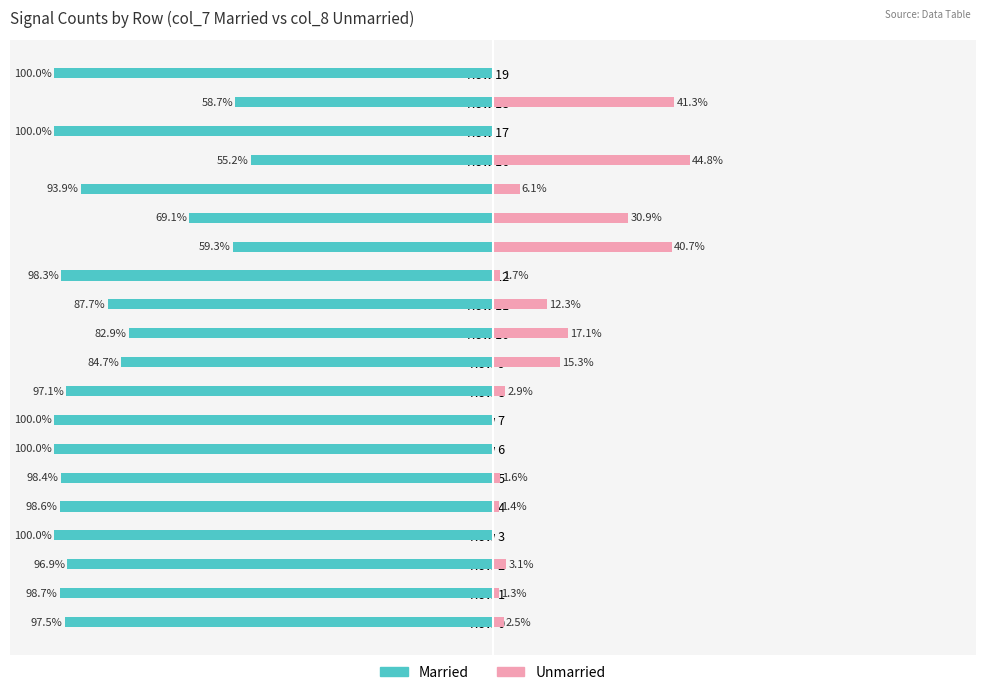

What is the sum of the Married values at Row 13 and Row 7?

-159.3